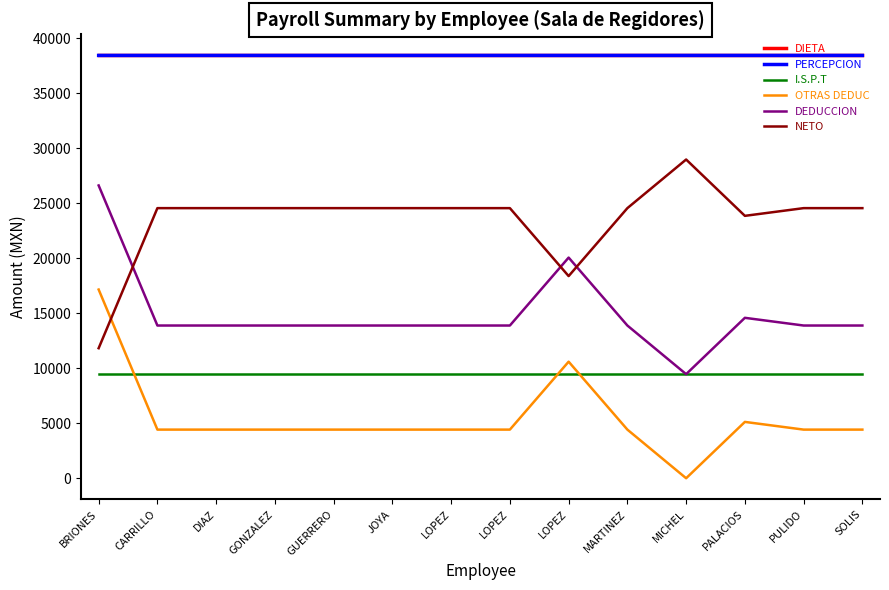

Which series has the largest total across all categories?

PERCEPCION